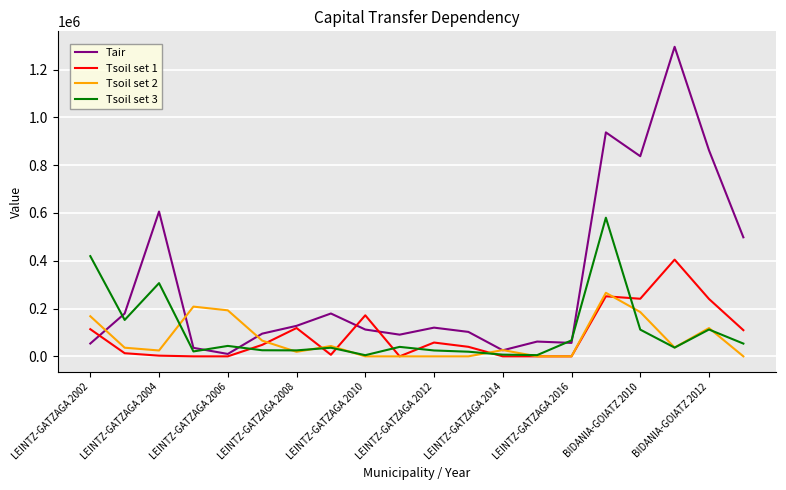

Which series has the largest total across all categories?

Tair